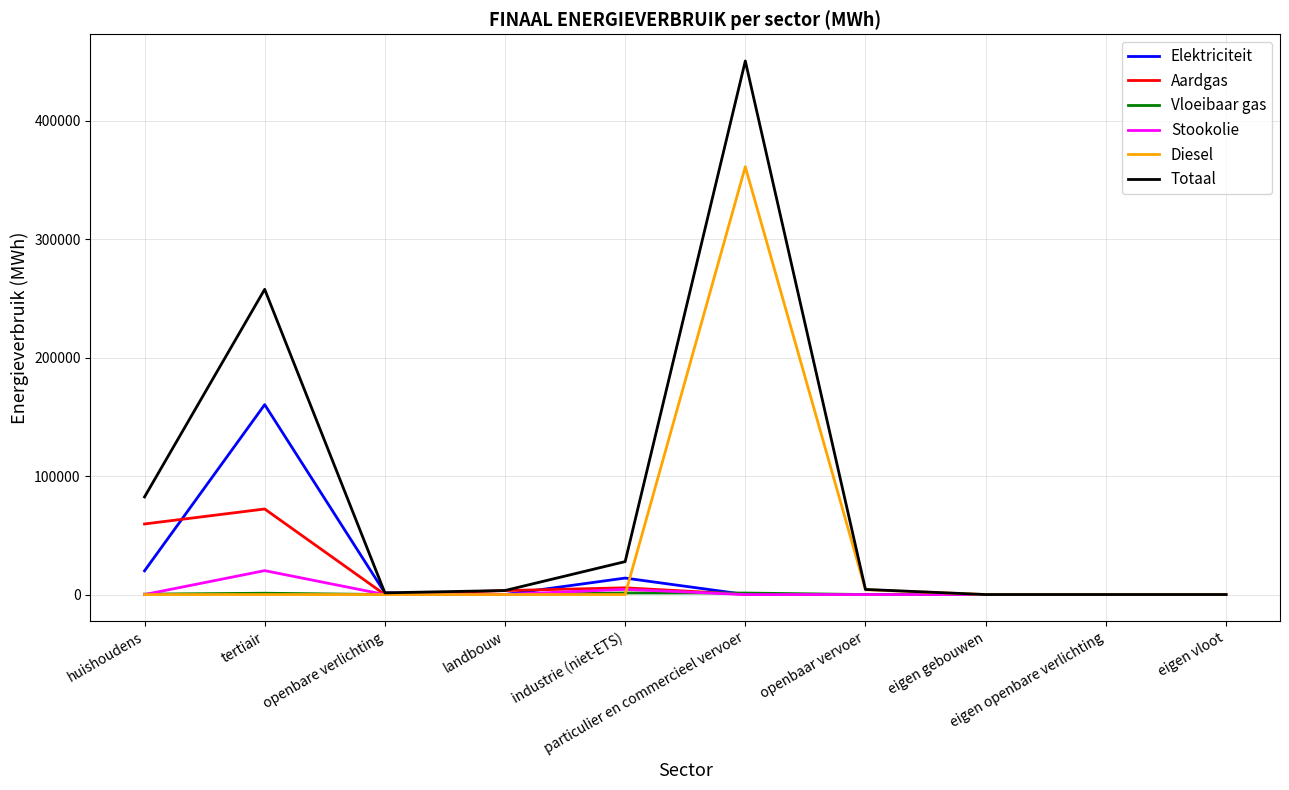

At which category is the sum across all series the highest?

particulier en commercieel vervoer